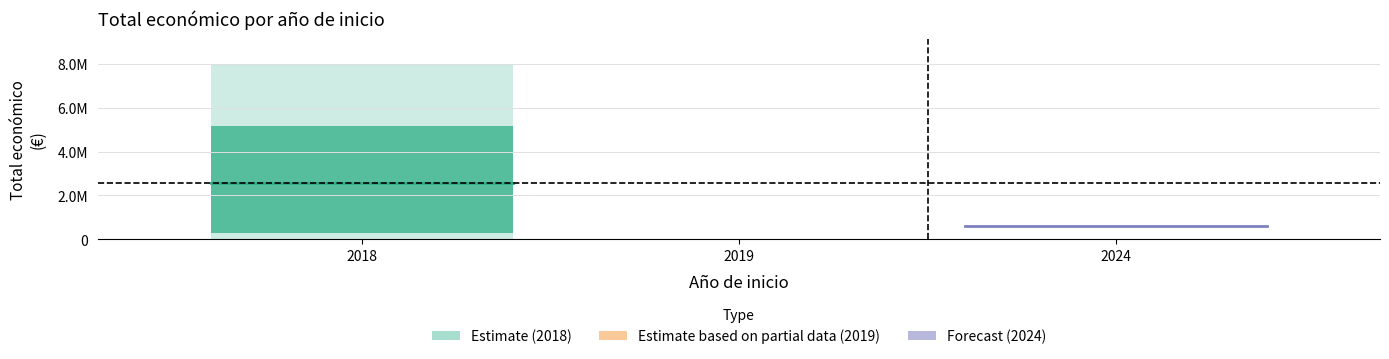

Approximately how many times larger is the value at 2018 compared to 2018?

2.8